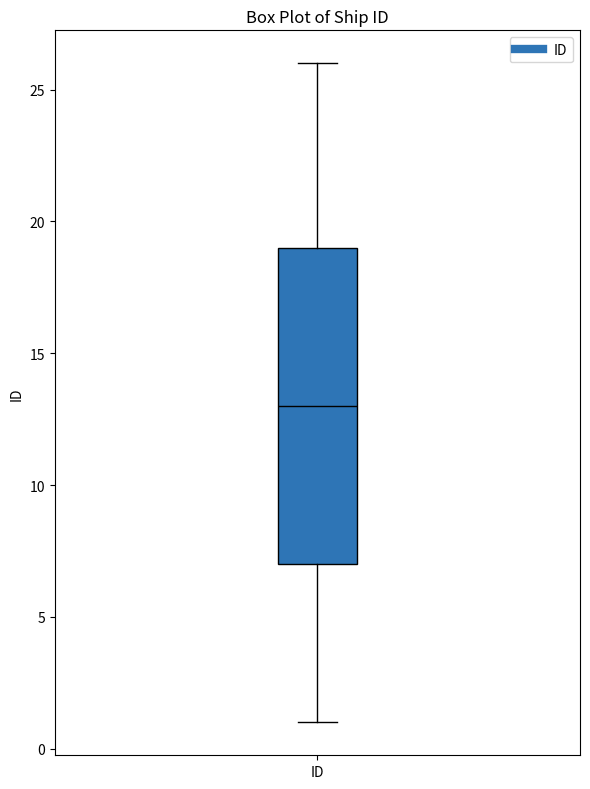

Where does the lower whisker of the box for ID end on the y-axis? The values are not printed on the chart, so give them approximately, as read against the axis.

1